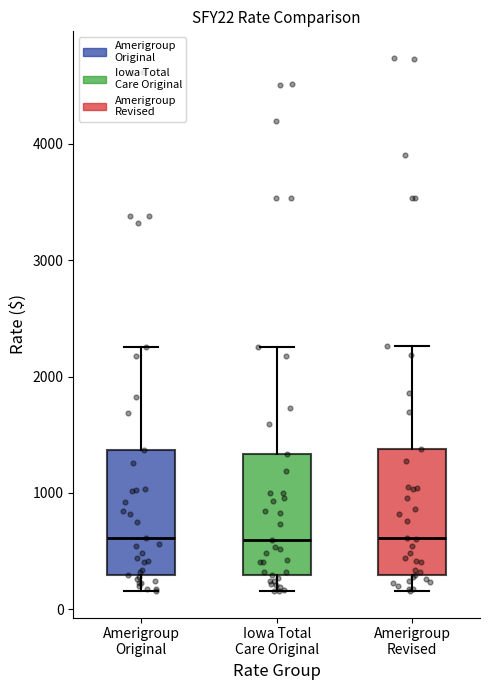

Reading left to right, transcribe this box plot: for each box, give where its median line is, the range the box spans, and where its two whiskers end, as read against the y-axis. The values are not printed on the chart, so give them approximately, as read against the axis.

Amerigroup Original: median 600, box 300 to 1400, whiskers 200 to 2300
Iowa Total Care Original: median 600, box 300 to 1300, whiskers 200 to 2300
Amerigroup Revised: median 600, box 300 to 1400, whiskers 200 to 2300